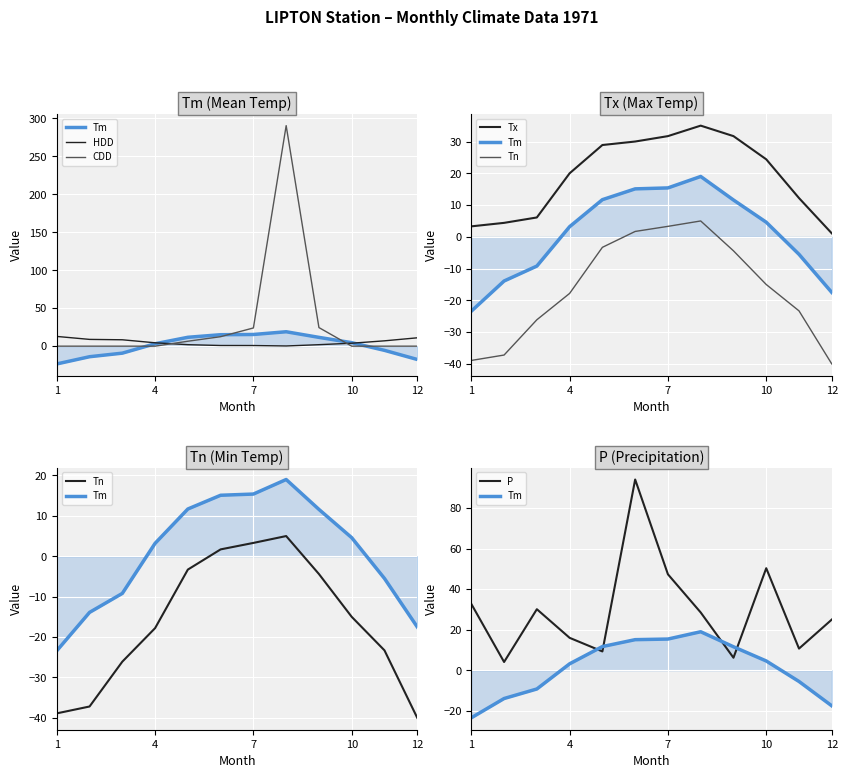

Which series changed the most between 4 and 7?

P